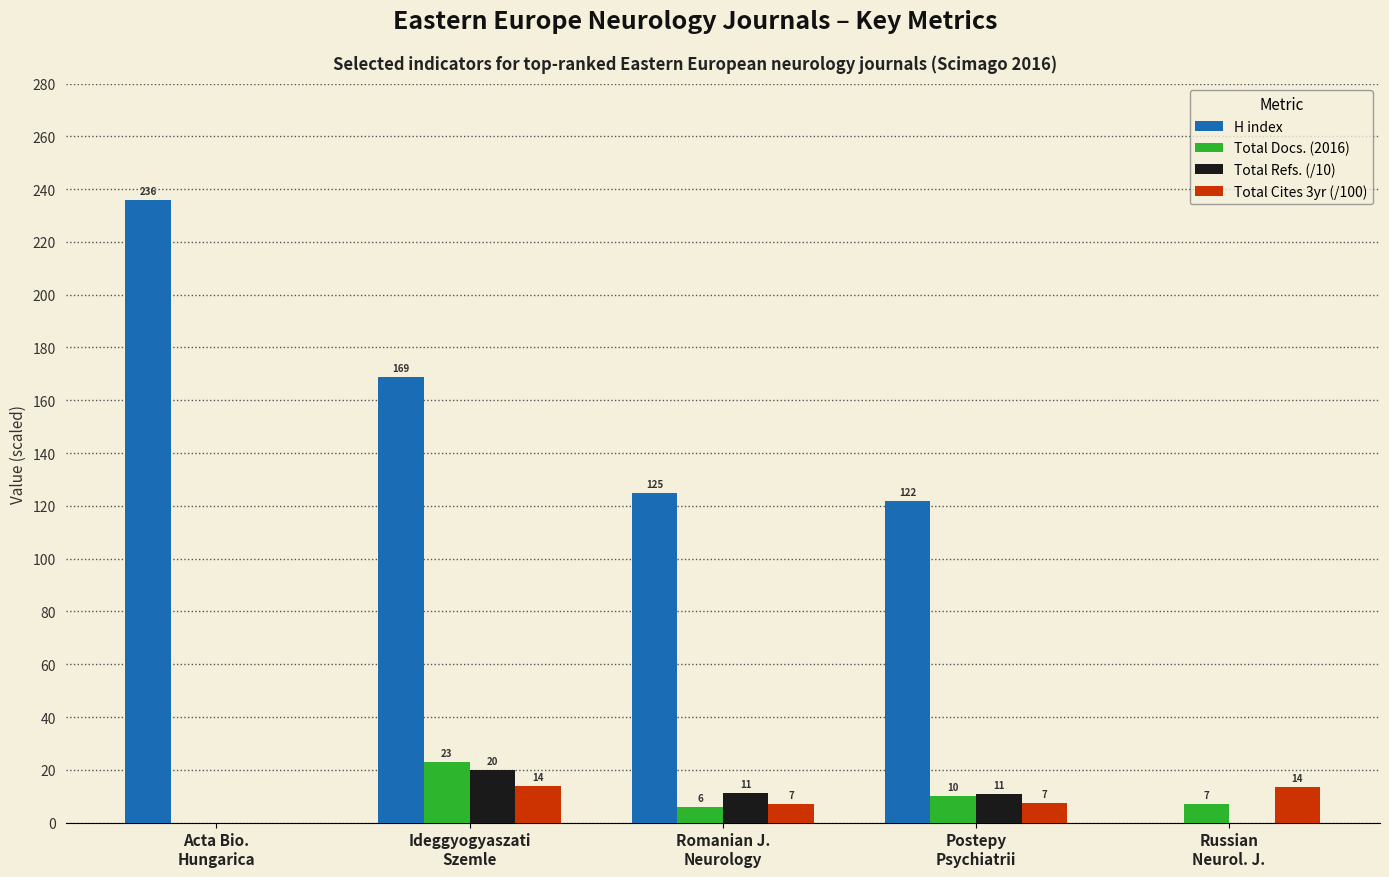

What is the maximum value shown in the chart?

236.0